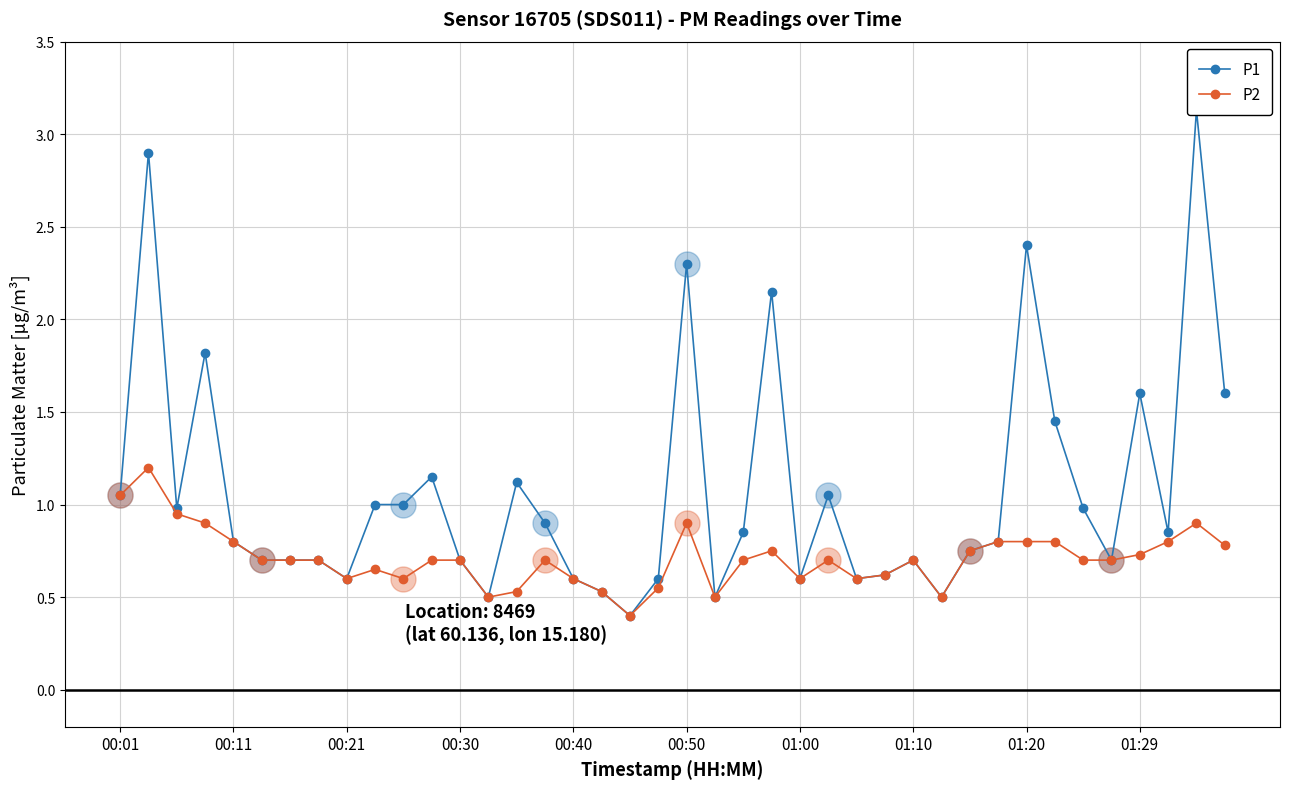

True or false: P1 and P2 cross at least once.

False